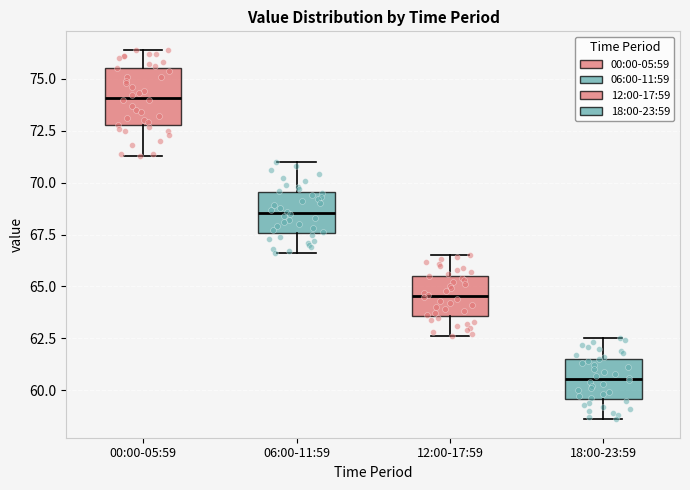

Where is the lower edge of the box for 18:00-23:59 on the y-axis? The values are not printed on the chart, so give them approximately, as read against the axis.

59.5